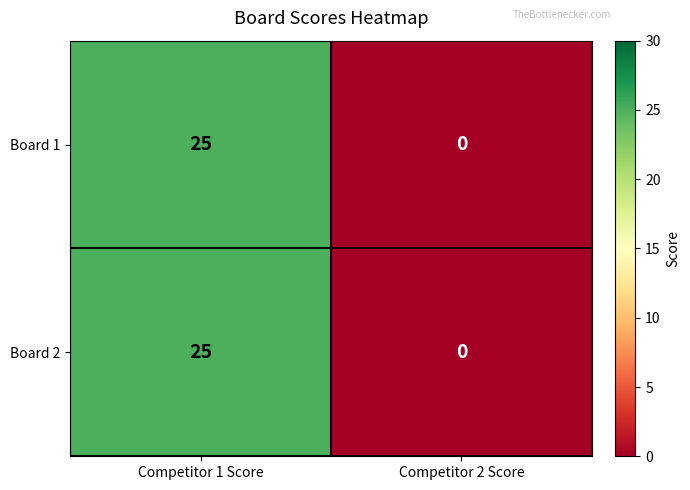

Which category has the highest value across all series?

Competitor 1 Score